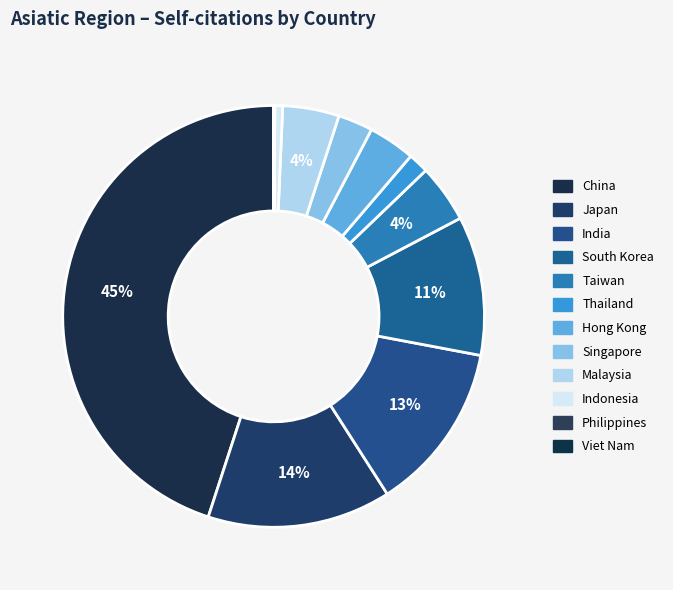

Combined, do India and Philippines account for over 50%?

No